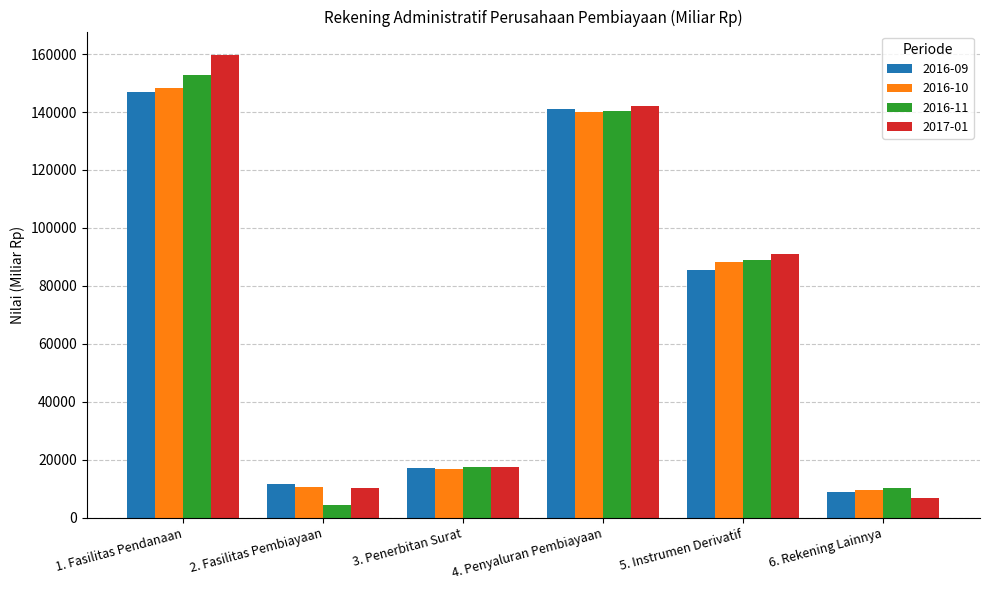

Is the value of 2016-10 at 3. Penerbitan Surat greater than the value of 2017-01 at 4. Penyaluran Pembiayaan?

No